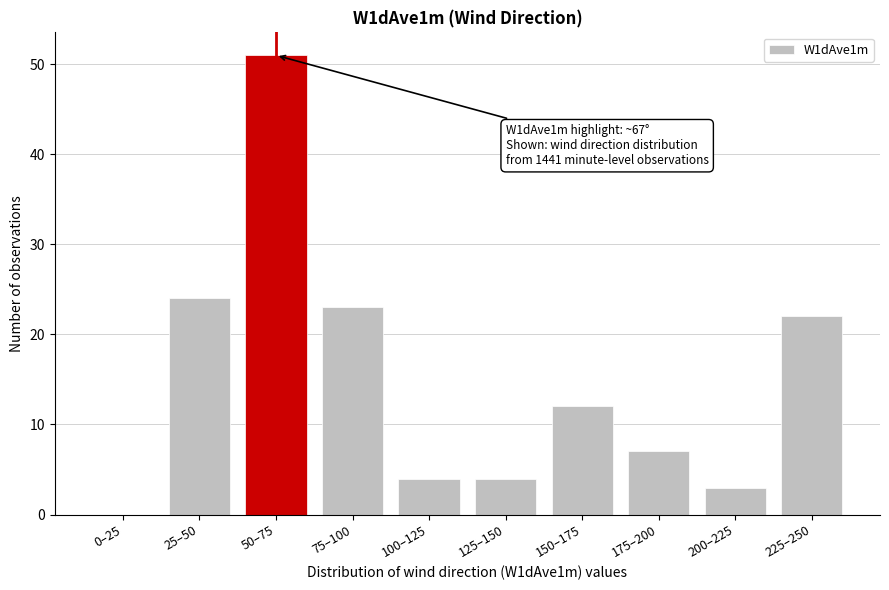

Reading right to left, transcribe all the data shown in this chart.

225–250=22	200–225=3	175–200=7	150–175=12	125–150=4	100–125=4	75–100=23	50–75=51	25–50=24	0–25=0